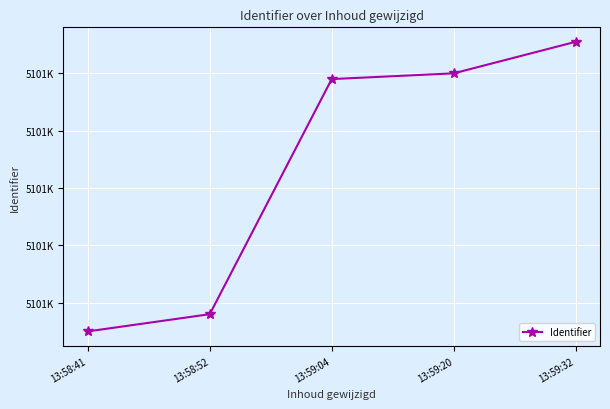

Reading left to right, extract all data points from this chart.

5101670	5101676	5101758	5101760	5101771